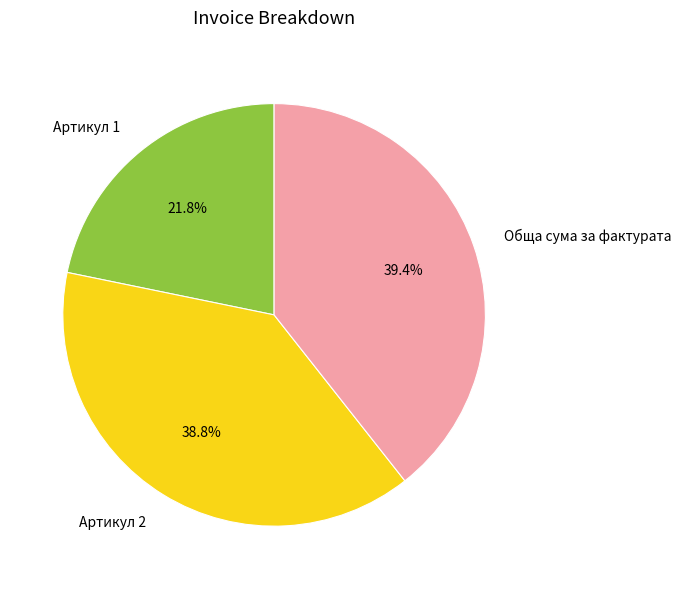

Rank the categories by value from highest to lowest.

Обща сума за фактурата, Артикул 2, Артикул 1